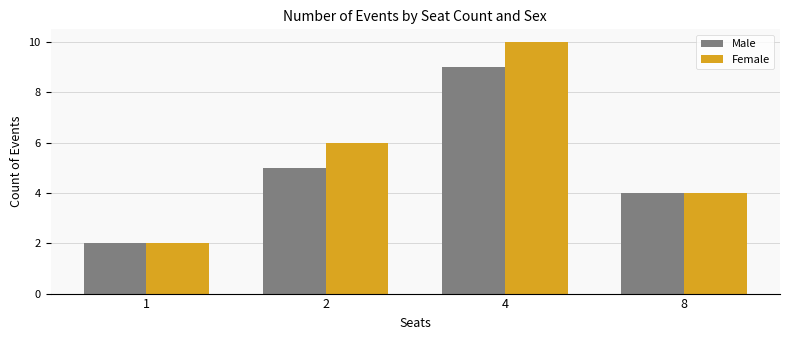

How many bars are there in total?

8